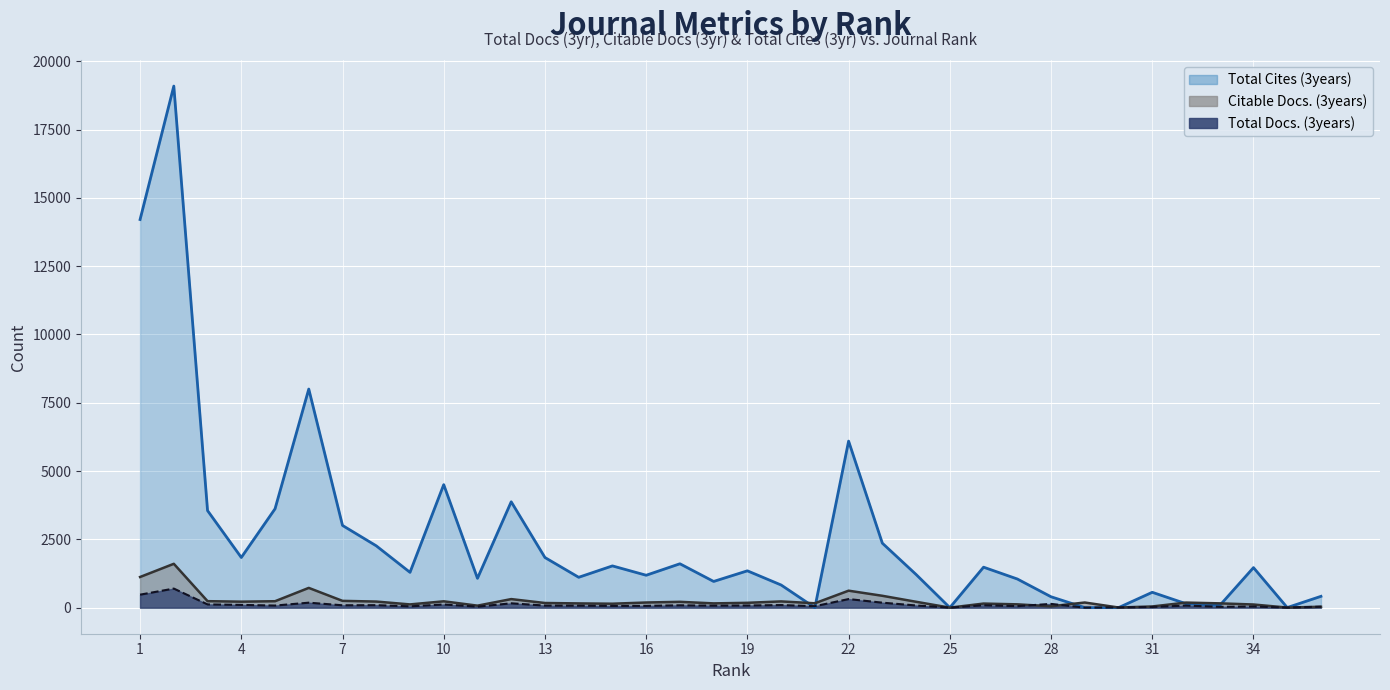

How many data points in Total Docs. (3years) are less than 76?

17